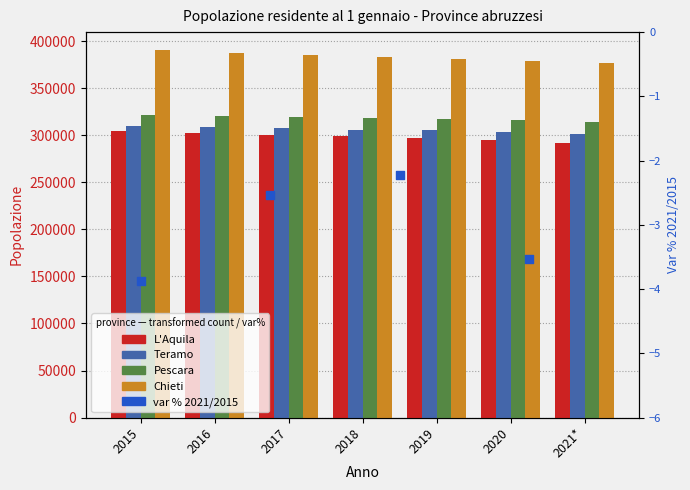

At which category is the sum across all series the highest?

2015